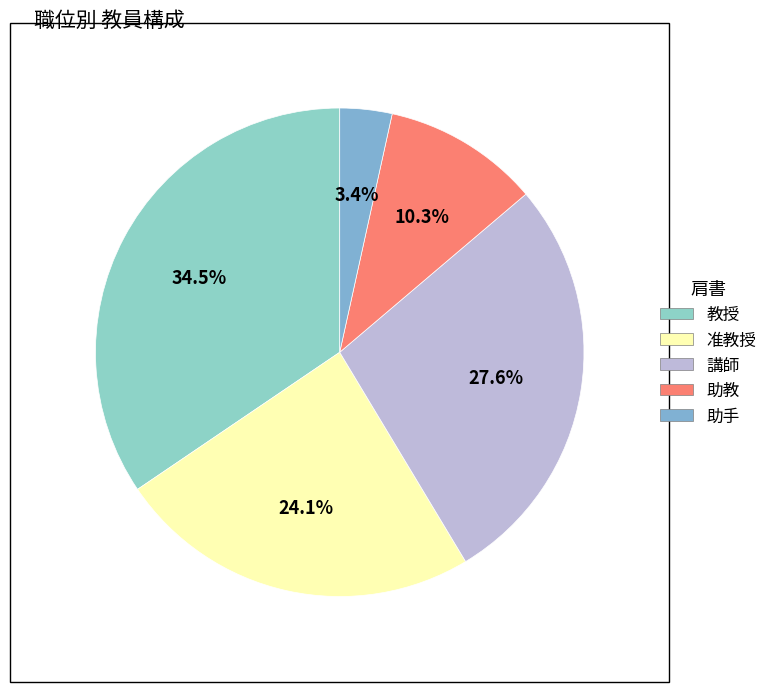

What is the change in value from 准教授 to 助手?

-6